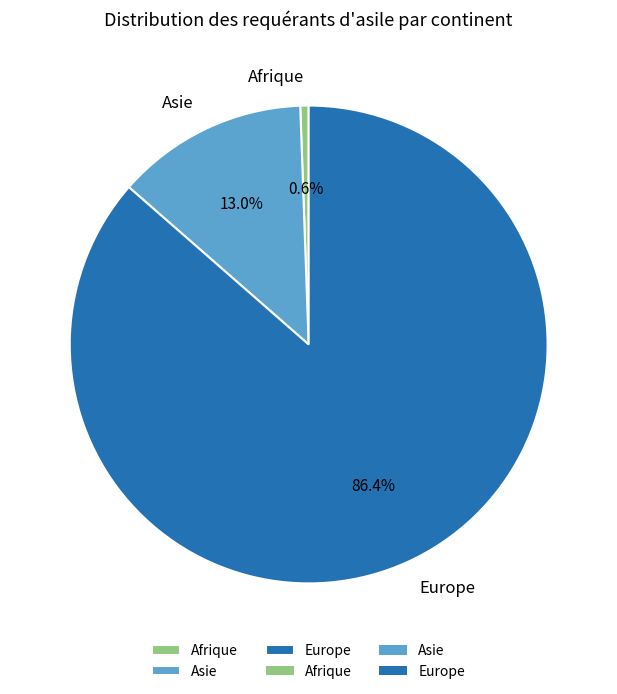

What percentage is the Asie slice, to the nearest percent?

13%